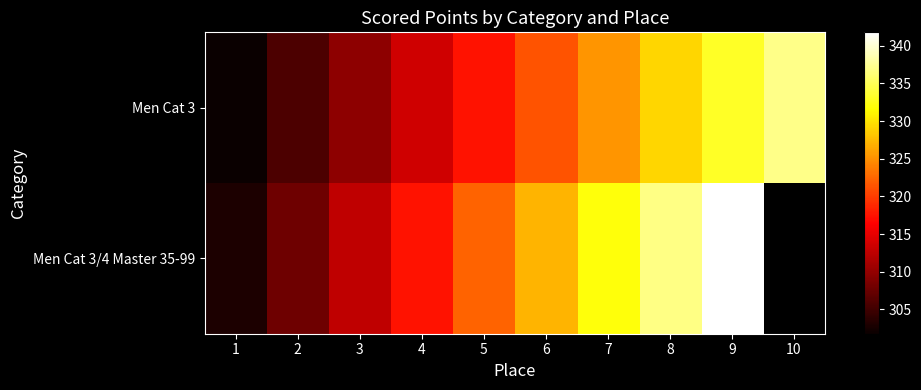

Is the value of Men Cat 3/4 Master 35-99 at 10 greater than the value of Men Cat 3 at 8?

No